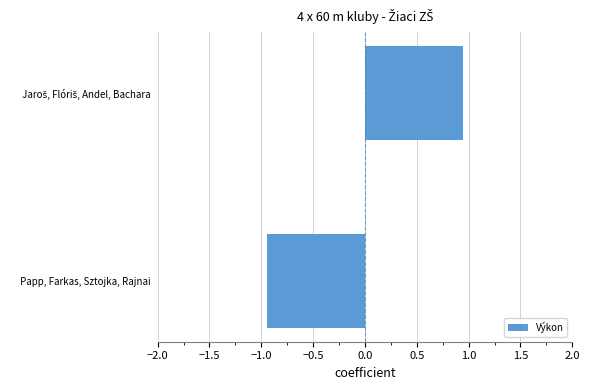

Which category has the lowest value across all series?

 Papp, Farkas, Sztojka, Rajnai 